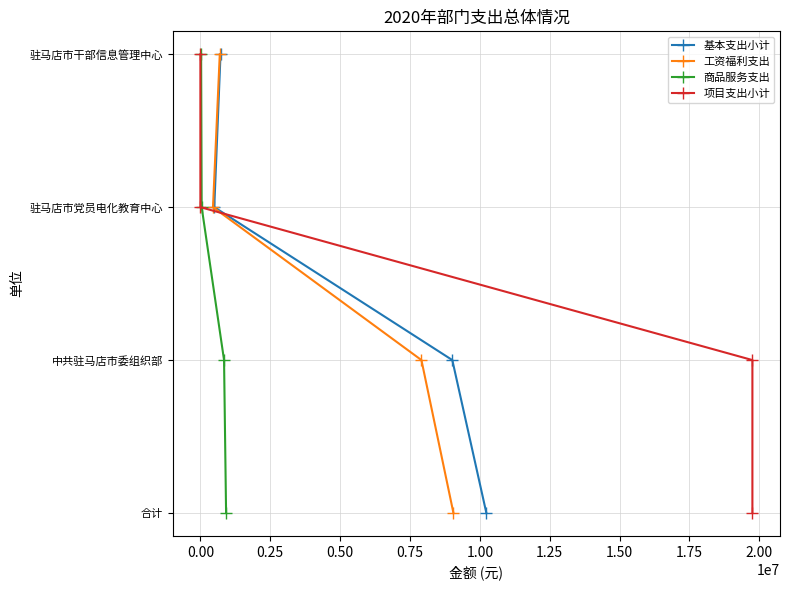

How many data points in 基本支出小计 are above 2?

1